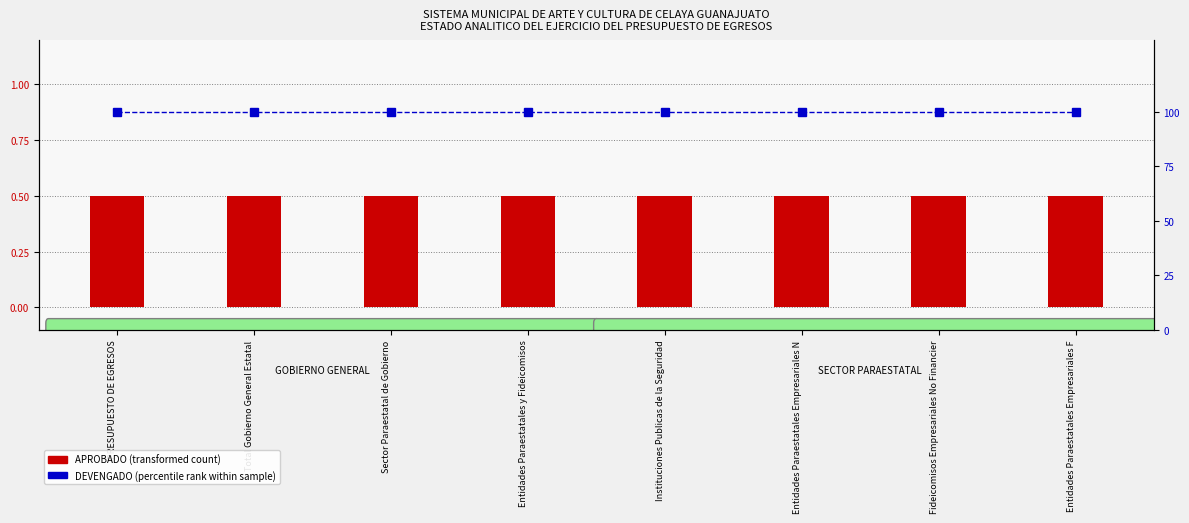

Read the DEVENGADO (percentile rank within sample) value at Entidades Paraestatales Empresariales F.

100.0